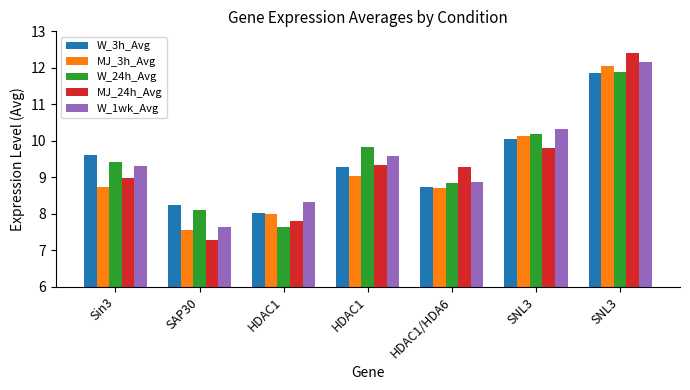

Which series has the largest range (max minus min)?

MJ_24h_Avg